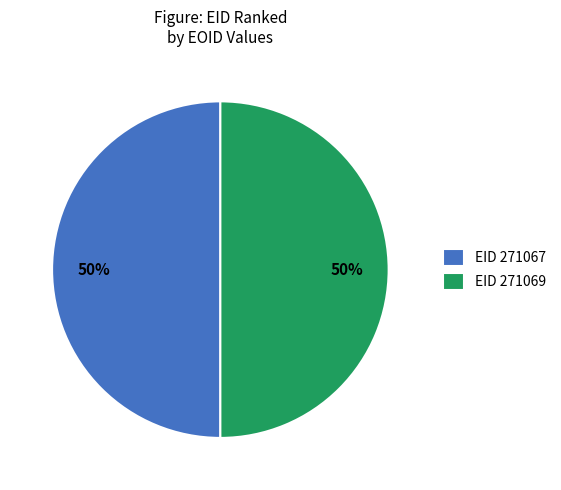

To the nearest percent, what portion does EID 271067 represent?

50%